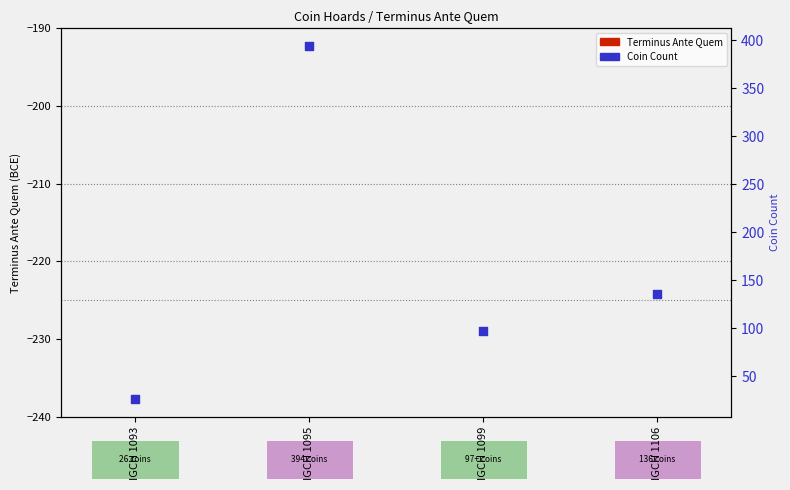

Which series reaches the minimum Y coordinate?

Terminus Ante Quem